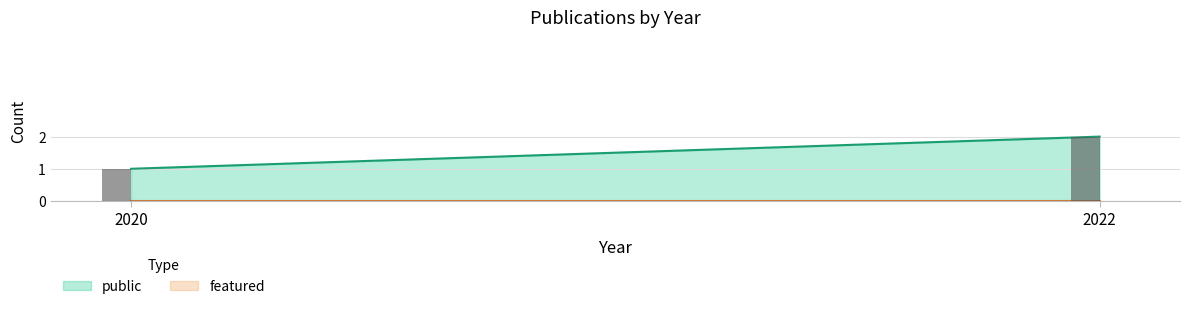

Between 2022 and 2020, which is larger?

2022